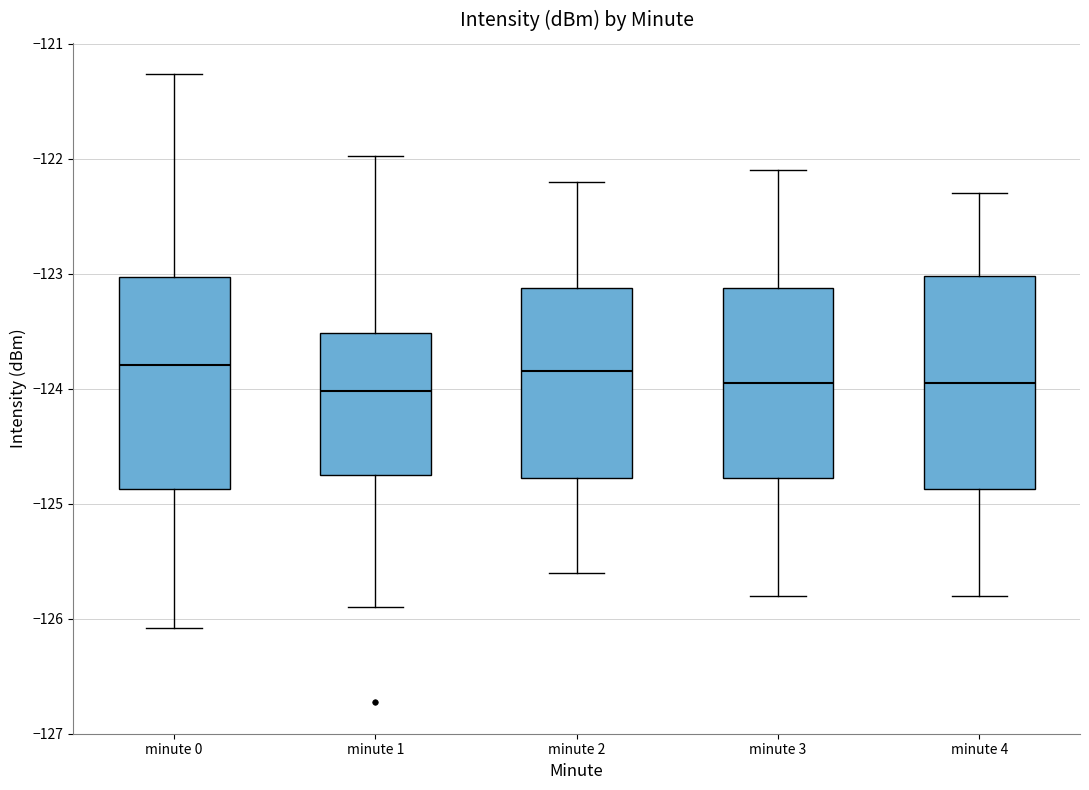

Where does the median line of the box for minute 1 sit on the y-axis? The values are not printed on the chart, so give them approximately, as read against the axis.

-124.0